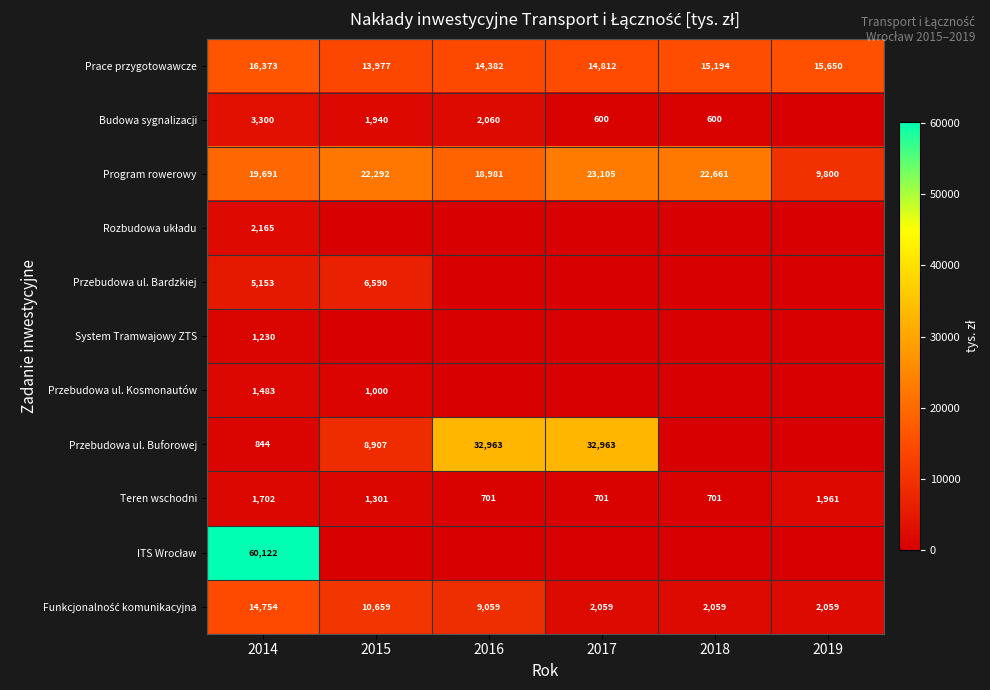

At which label does Program rowerowy reach its peak?

2017